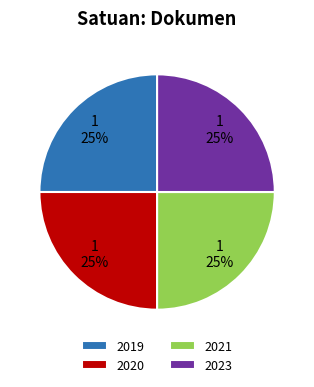

Approximately how many times larger is the value at 2020 compared to 2021?

1.0